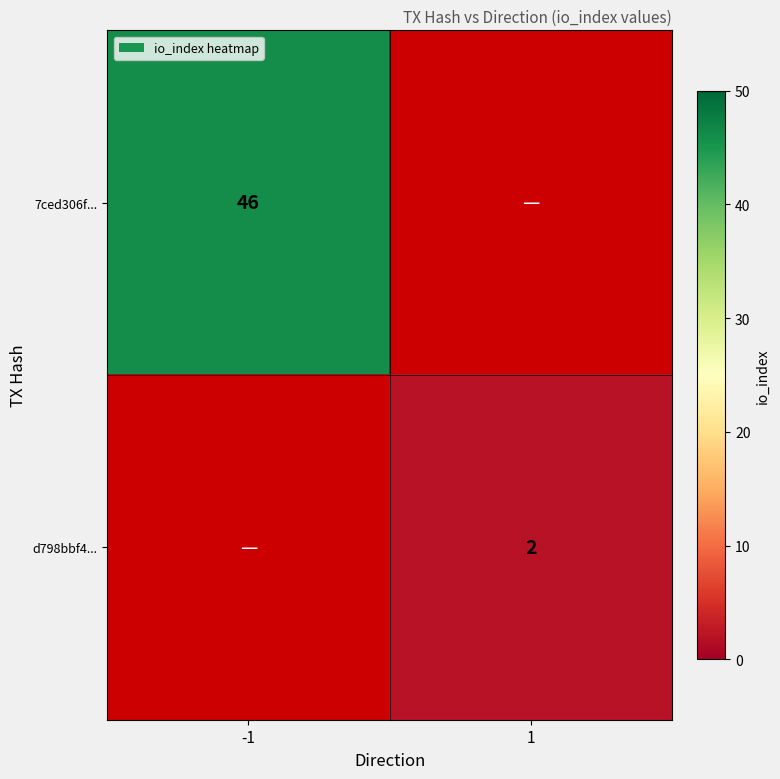

The value of d798bbf4... at 1 is 1. True or false?

False